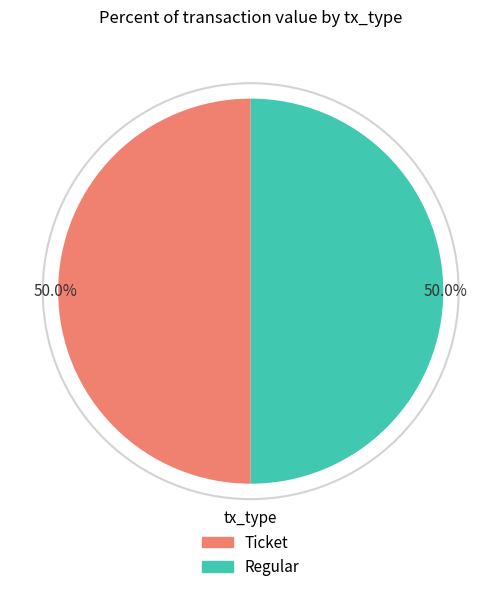

Approximately how many times larger is the value at Ticket compared to Regular?

1.0